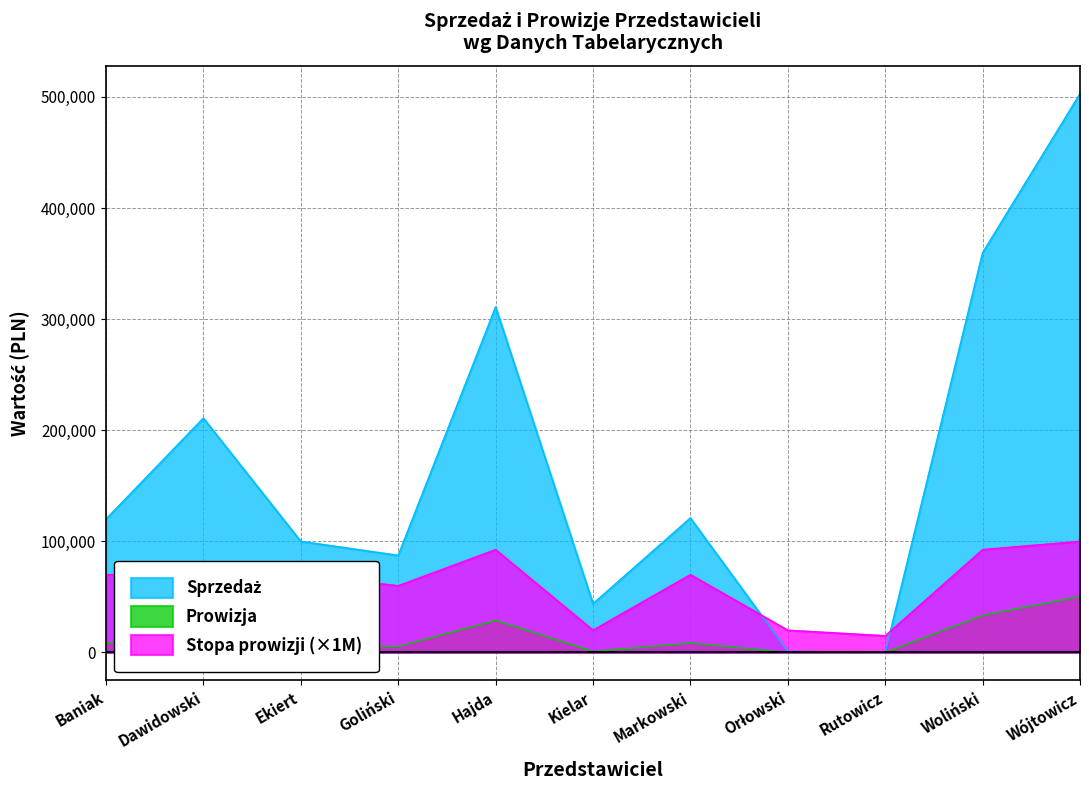

Which category has the lowest value in the Sprzedaż series?

Rutowicz